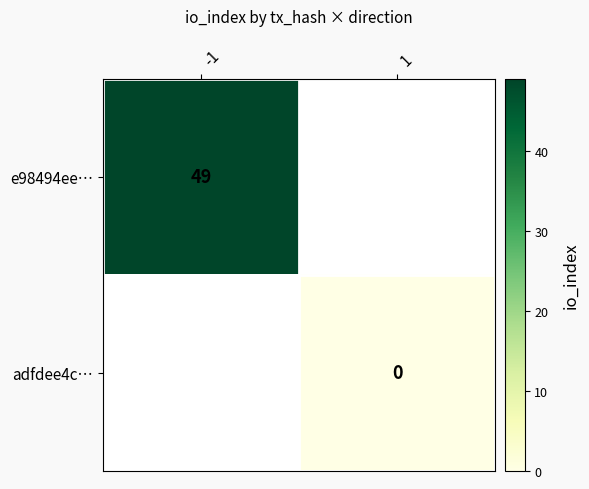

Is it true that e98494ee… equals 26 at -1?

False